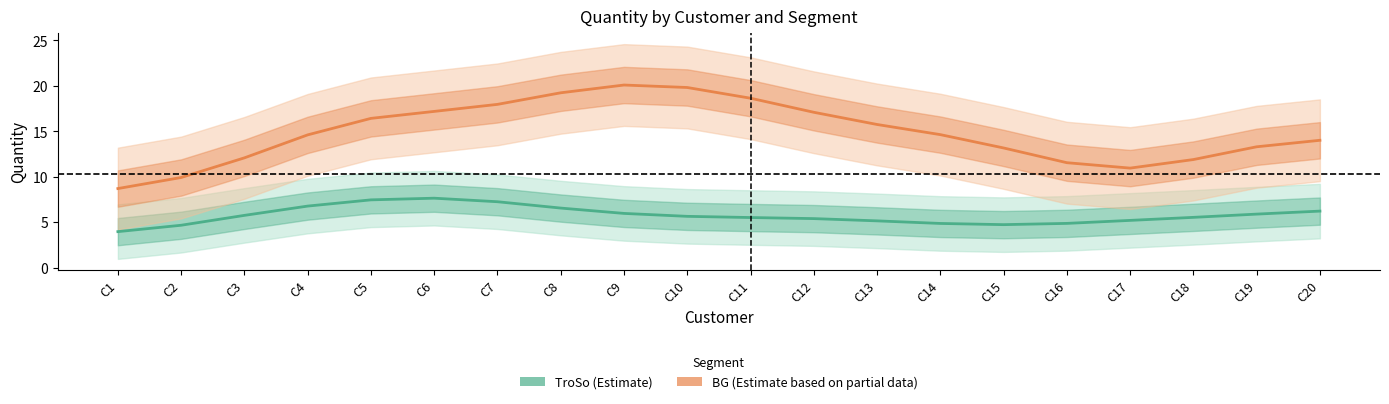

Reading left to right, list all the values displayed in this chart.

TroSo (Estimate): C1=4.0	C2=4.7	C3=5.8	C4=6.8	C5=7.5	C6=7.6	C7=7.3	C8=6.6	C9=6.0	C10=5.6	C11=5.5	C12=5.4	C13=5.1	C14=4.9	C15=4.7	C16=4.9	C17=5.2	C18=5.5	C19=5.9	C20=6.2
BG (Estimate based on partial data): C1=8.7	C2=9.9	C3=12.1	C4=14.6	C5=16.4	C6=17.2	C7=18.0	C8=19.2	C9=20.1	C10=19.8	C11=18.6	C12=17.1	C13=15.8	C14=14.6	C15=13.2	C16=11.5	C17=10.9	C18=11.9	C19=13.3	C20=14.0